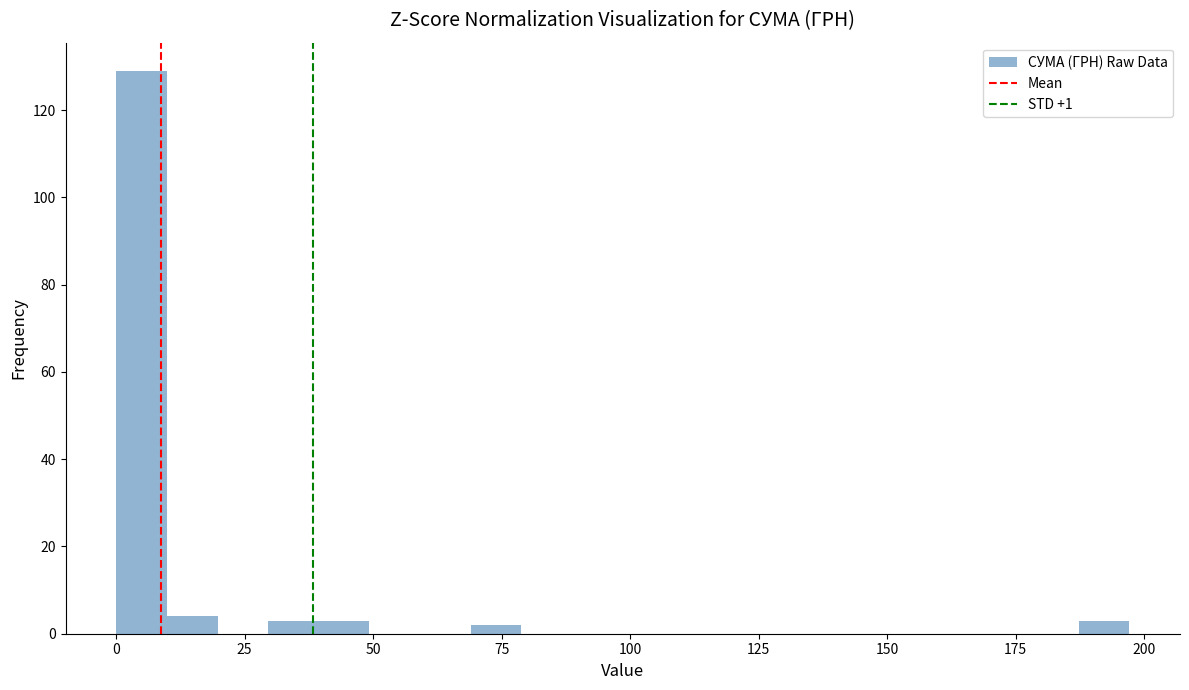

Read against the x-axis, roughly where is the centre of the tallest bar?

5